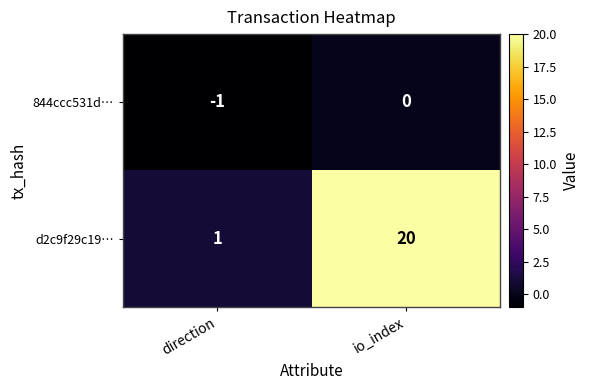

Is it true that 844ccc531d… equals 0 at io_index?

True